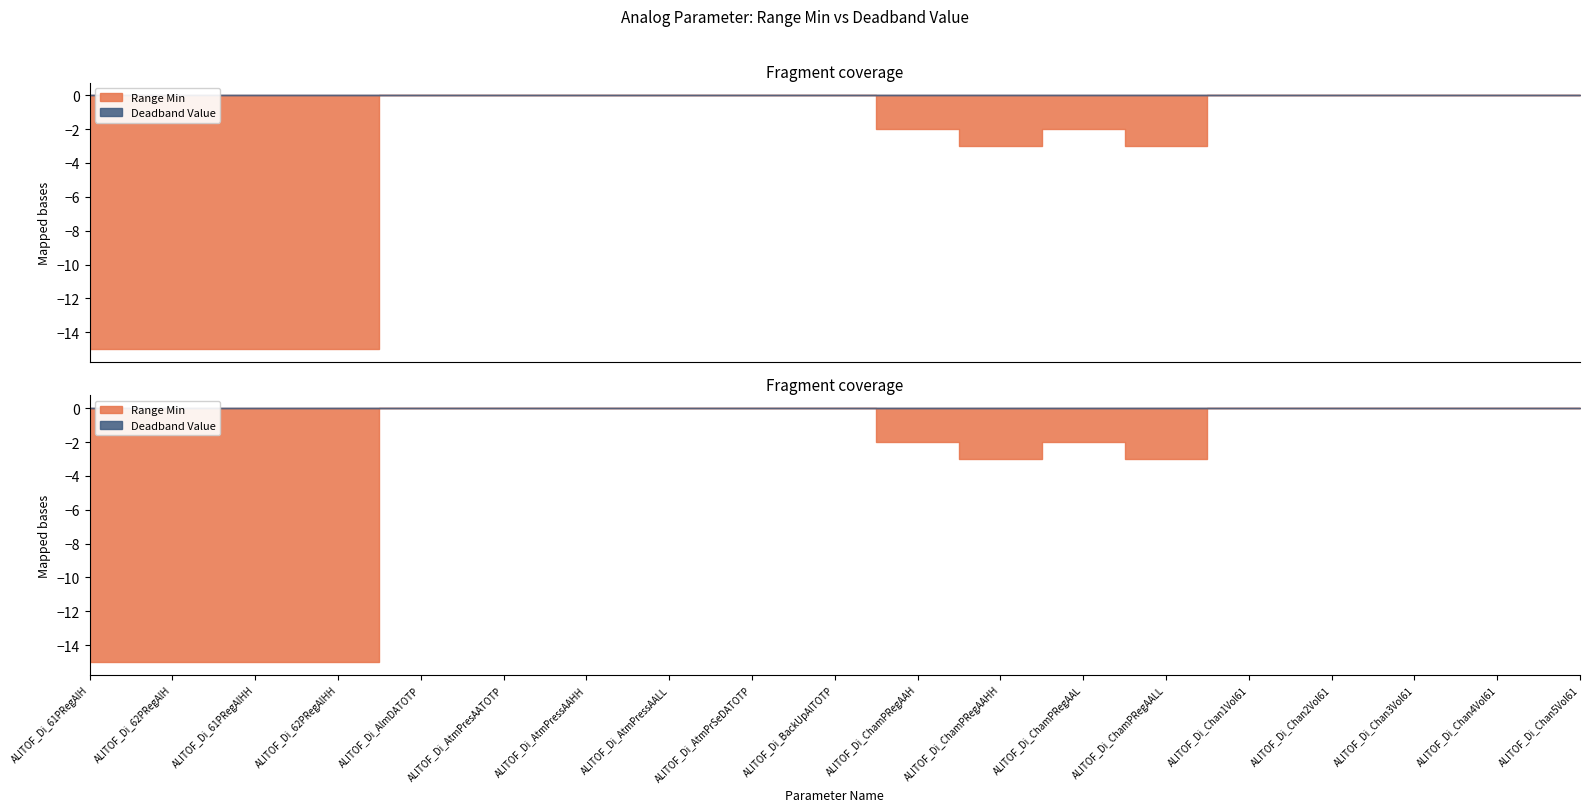

The value of Deadband Value at ALITOF_Di_Chan4Vol61 is 0. True or false?

True